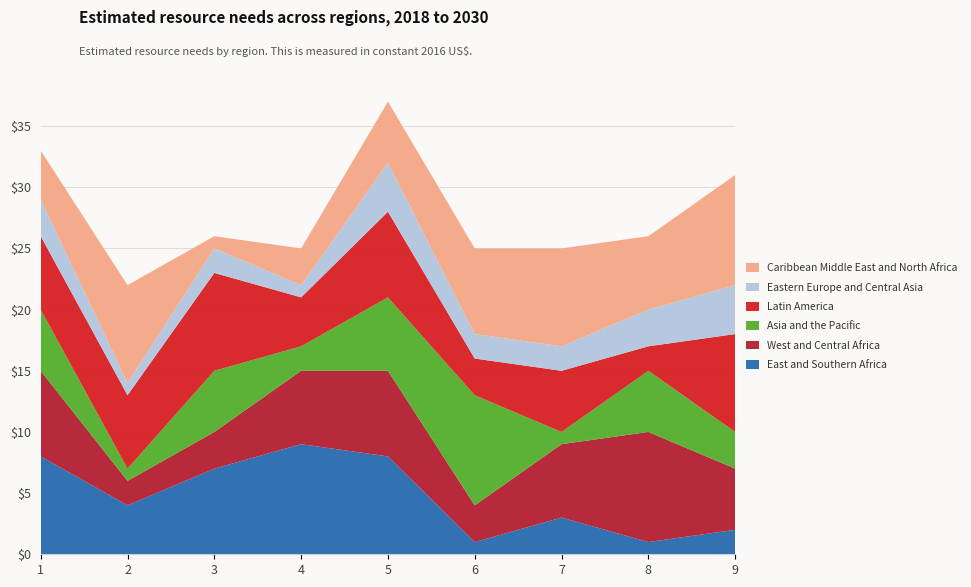

Reading left to right, extract all data points from this chart.

East and Southern Africa: 1=8	2=4	3=7	4=9	5=8	6=1	7=3	8=1	9=2
West and Central Africa: 1=7	2=2	3=3	4=6	5=7	6=3	7=6	8=9	9=5
Asia and the Pacific: 1=5	2=1	3=5	4=2	5=6	6=9	7=1	8=5	9=3
Latin America: 1=6	2=6	3=8	4=4	5=7	6=3	7=5	8=2	9=8
Eastern Europe and Central Asia: 1=3	2=1	3=2	4=1	5=4	6=2	7=2	8=3	9=4
Caribbean Middle East and North Africa: 1=4	2=8	3=1	4=3	5=5	6=7	7=8	8=6	9=9